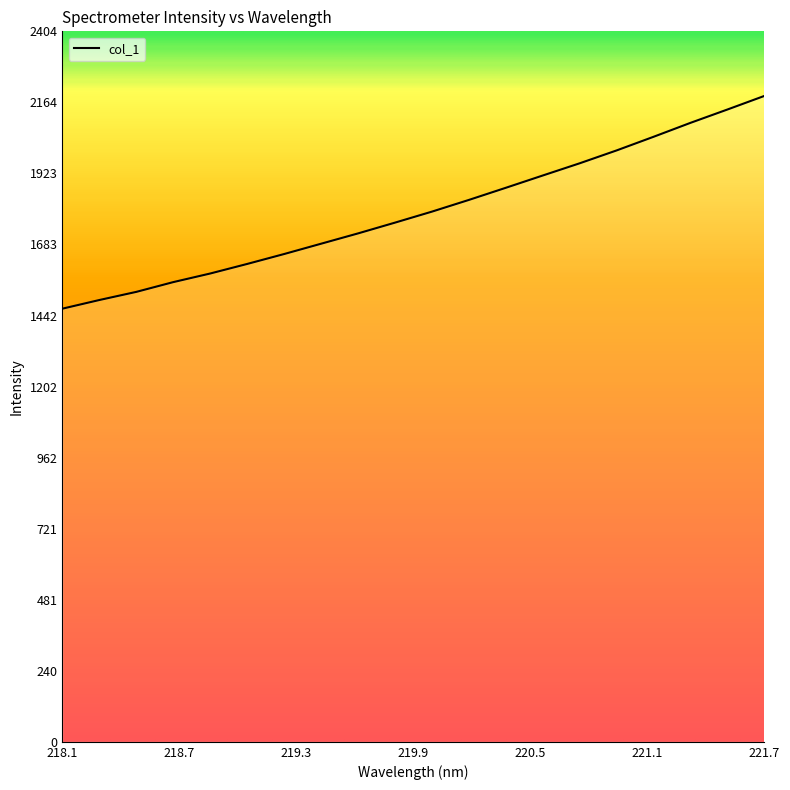

What is the greatest value displayed?

2185.6